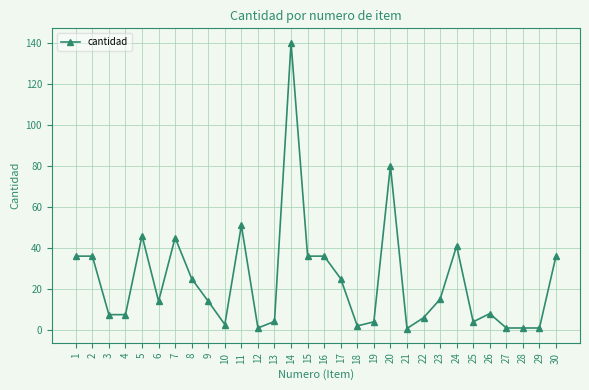

What is the change in value from 15 to 19?

-32.0